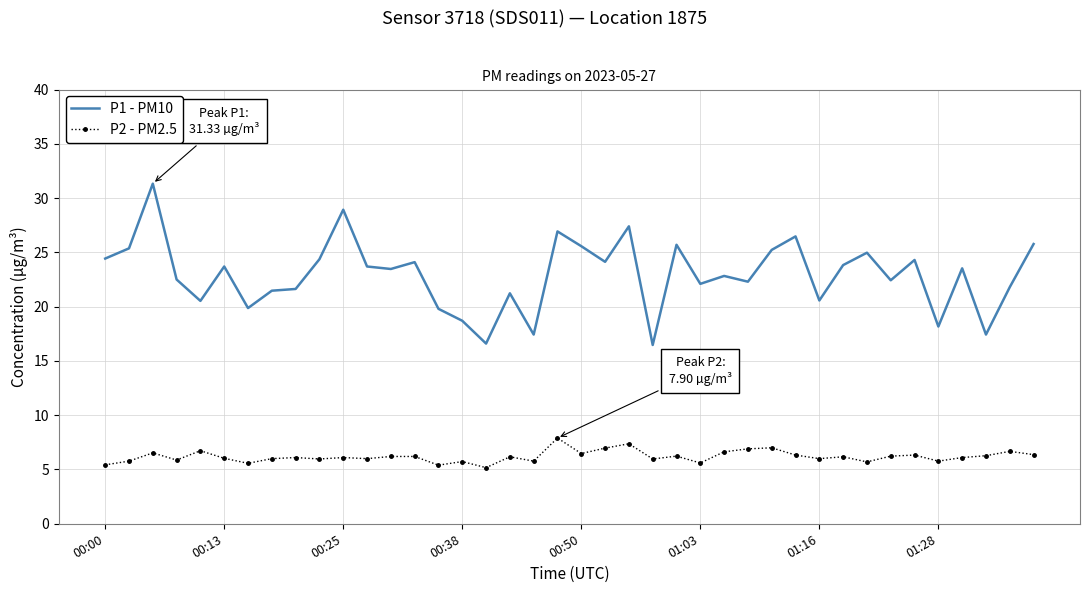

How many categories are shown in the chart?

40